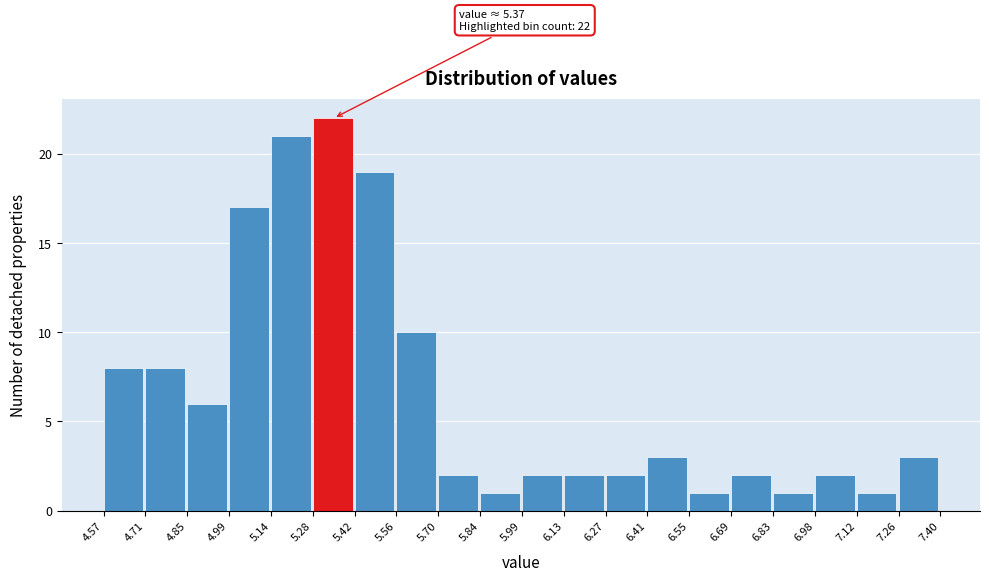

Over which range of the x-axis is the bar tallest?

5.28 to 5.42